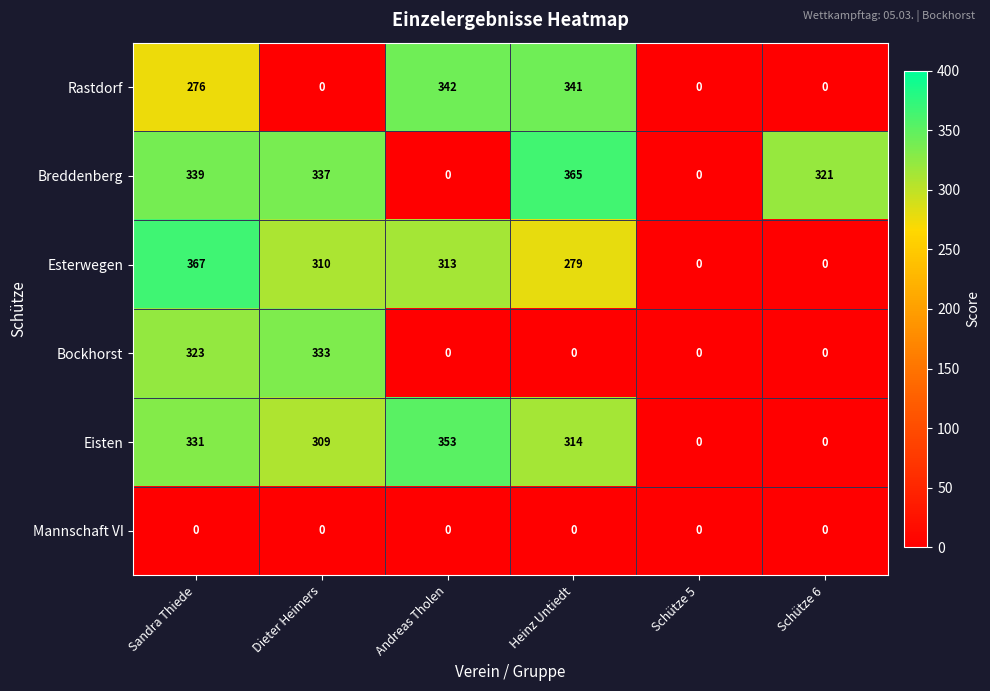

Count the number of categories in the chart.

6